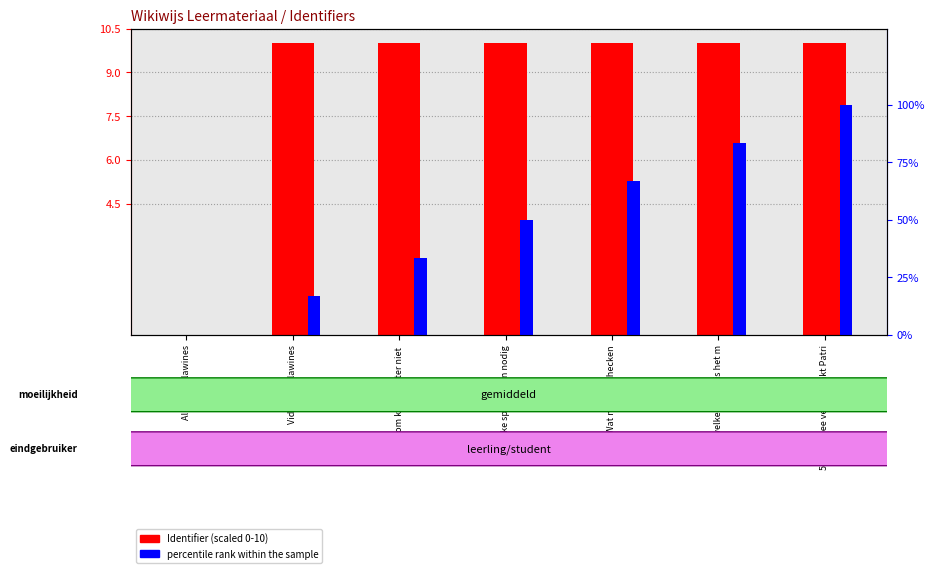

At which category is the sum across all series the highest?

5. Waarmee veroorzaakt Patri